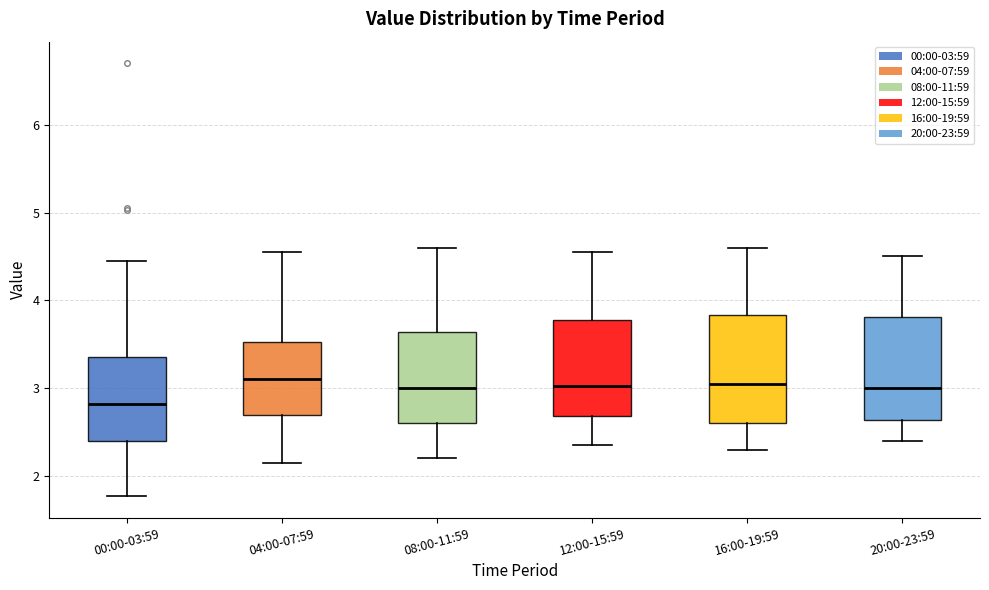

Reading left to right, read every box against the y-axis: the position of its median line, the range the box covers, and the ends of its whiskers. The values are not printed on the chart, so give them approximately, as read against the axis.

00:00-03:59: median 2.8, box 2.4 to 3.4, whiskers 1.8 to 4.5
04:00-07:59: median 3.1, box 2.7 to 3.5, whiskers 2.2 to 4.6
08:00-11:59: median 3.0, box 2.6 to 3.6, whiskers 2.2 to 4.6
12:00-15:59: median 3.0, box 2.7 to 3.8, whiskers 2.4 to 4.6
16:00-19:59: median 3.1, box 2.6 to 3.8, whiskers 2.3 to 4.6
20:00-23:59: median 3.0, box 2.6 to 3.8, whiskers 2.4 to 4.5